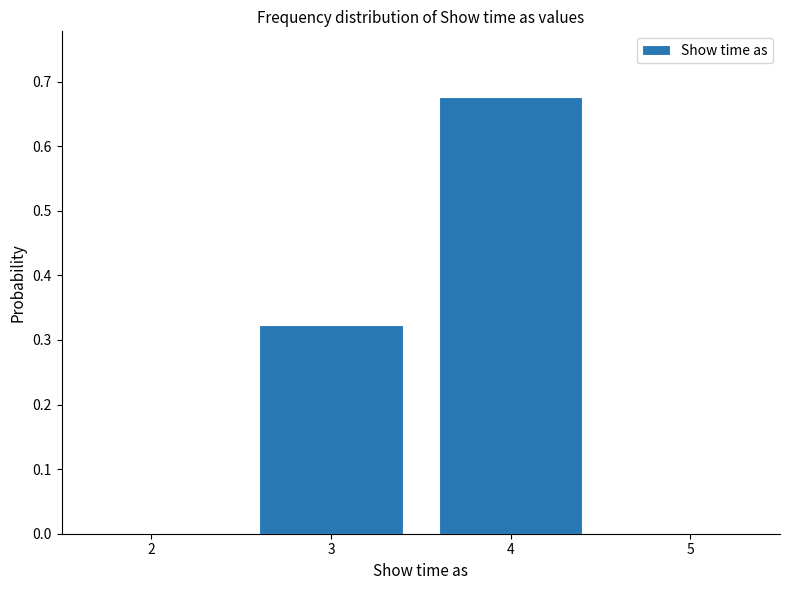

Reading left to right, list every bar in this chart as the range it spans on the x-axis followed by its height. The values are not printed on the chart, so give them approximately, as read against the axis.

2.5 to 3.5: 0.32
3.5 to 4.5: 0.68